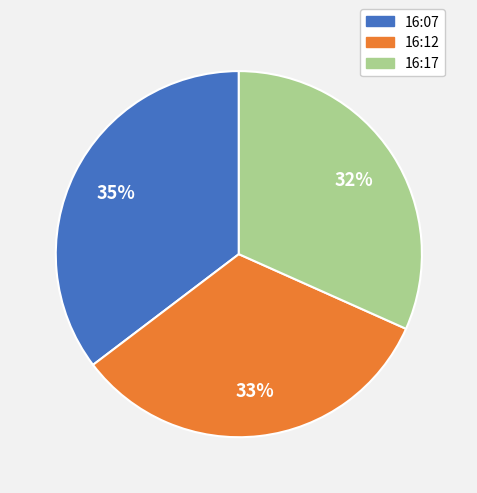

To the nearest percent, what is the average slice percentage?

33%